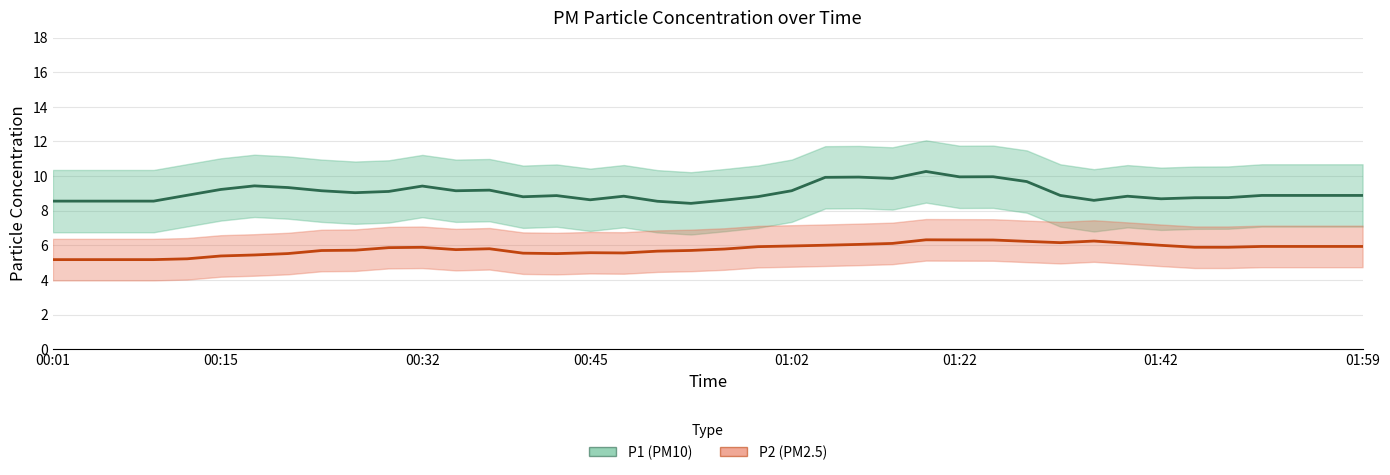

The value of P2 at 01:08 is 3.6. True or false?

False